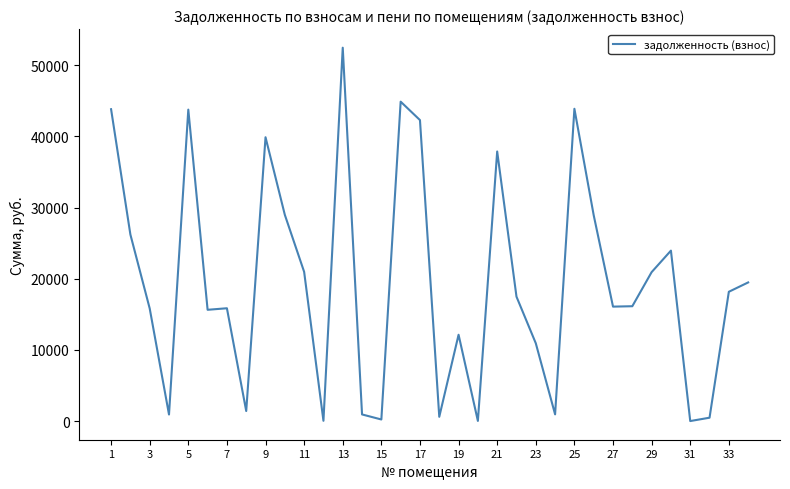

What is the difference between the maximum and minimum values?

52461.9